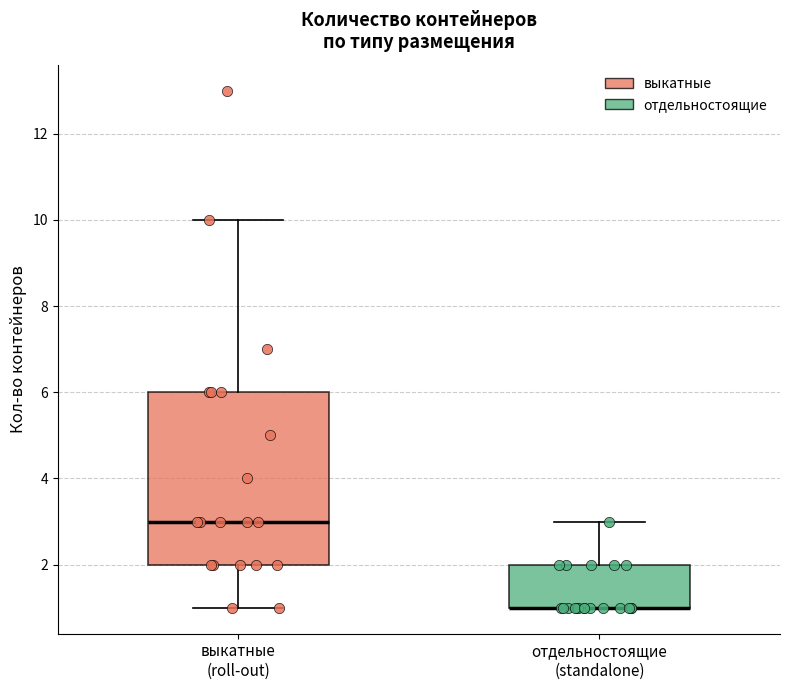

Reading left to right, transcribe this box plot: for each box, give where its median line is, the range the box spans, and where its two whiskers end, as read against the y-axis. The values are not printed on the chart, so give them approximately, as read against the axis.

выкатные (roll-out): median 3, box 2 to 6, whiskers 1 to 10
отдельностоящие (standalone): median 1 (drawn on the box's lower edge), box 1 to 2, whiskers 1 to 3